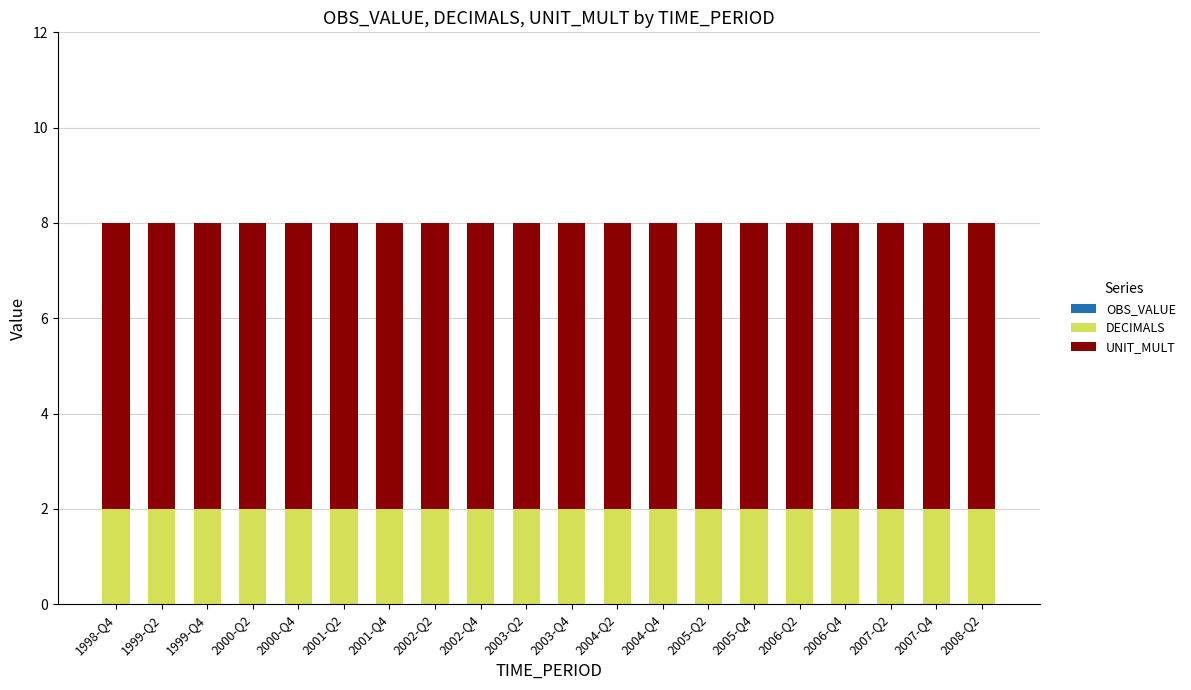

The value of DECIMALS at 2002-Q4 is 2. True or false?

True